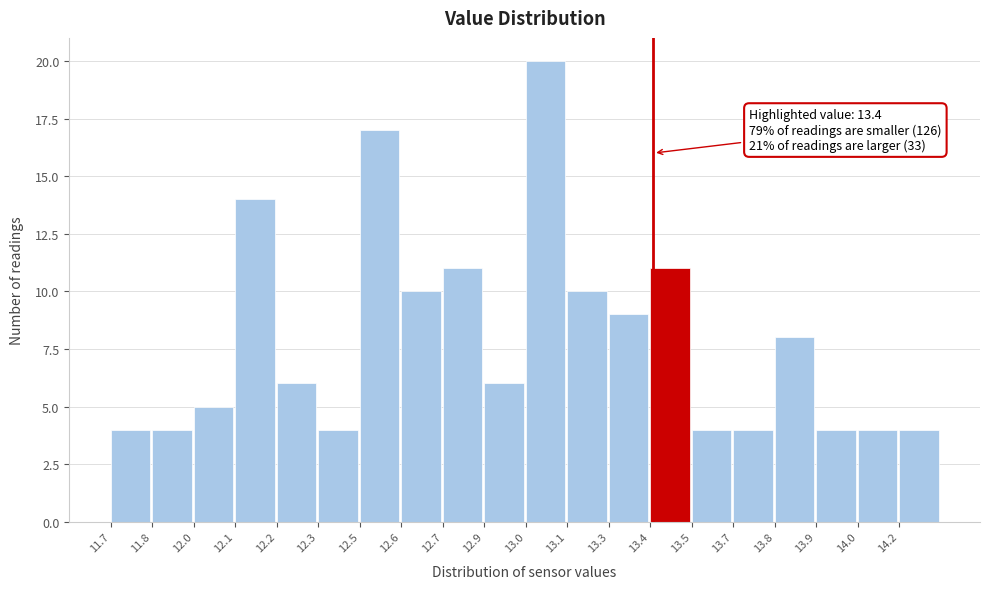

Reading left to right, extract all data points from this chart.

4	4	5	14	6	4	17	10	11	6	20	10	9	11	4	4	8	4	4	4